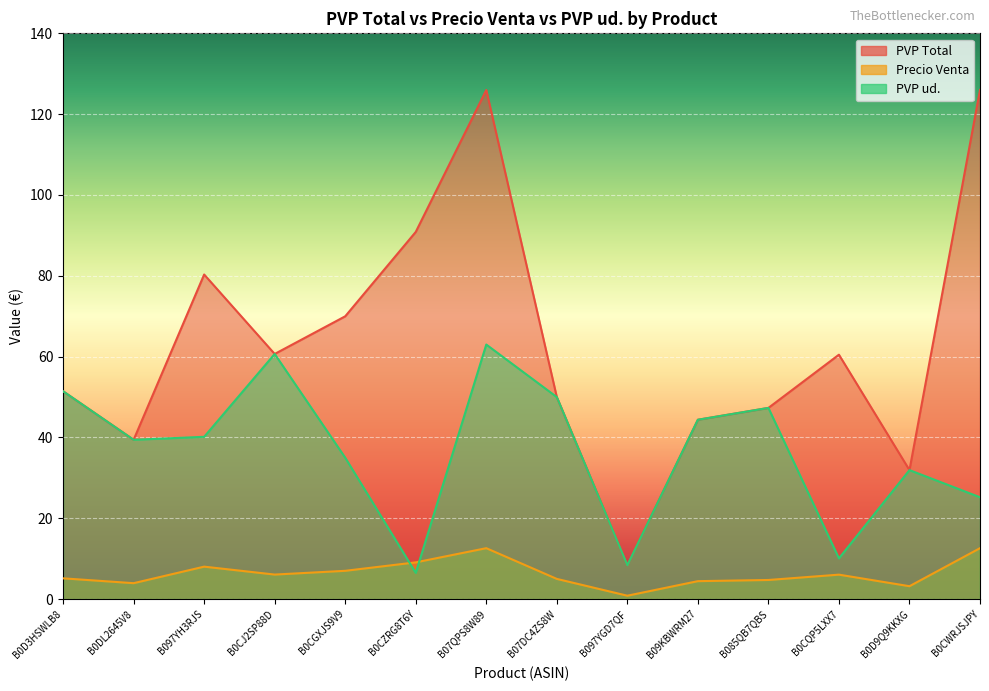

List the series in order of their overall mean, lowest first.

Precio Venta, PVP ud., PVP Total